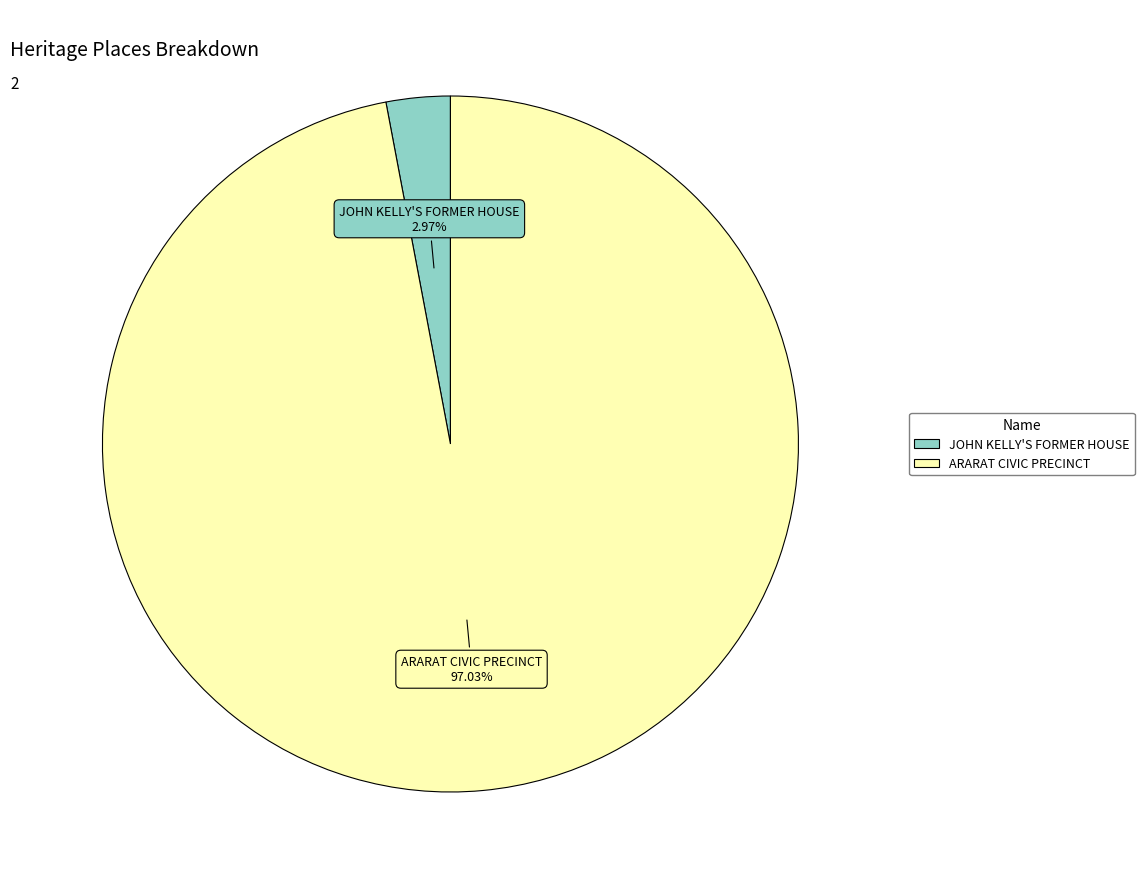

Count the number of slices in the pie.

2